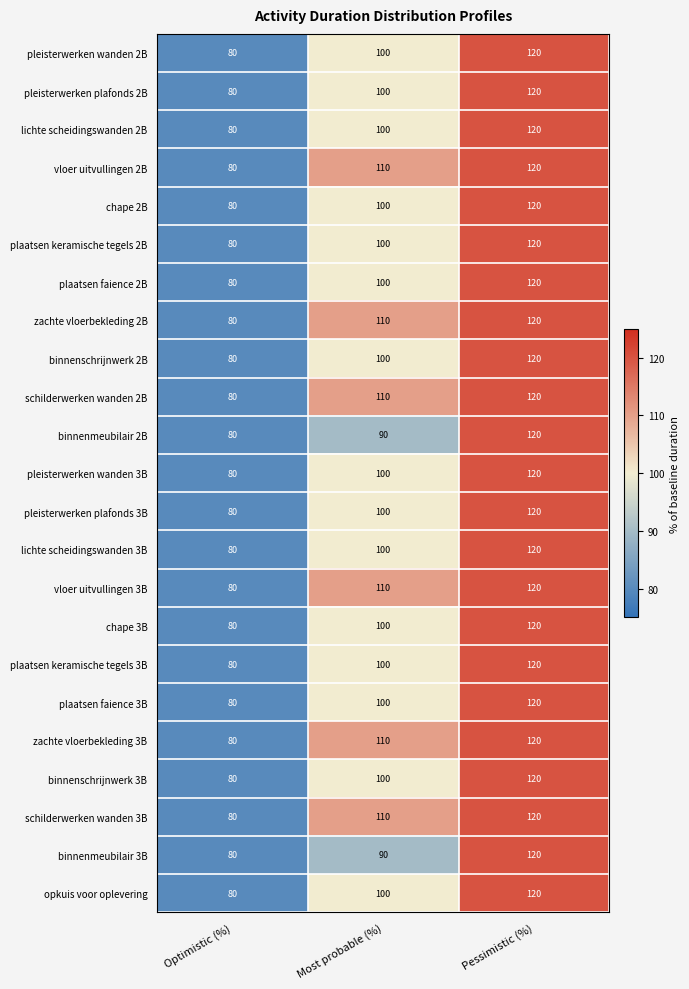

What is the minimum value shown in the chart?

80